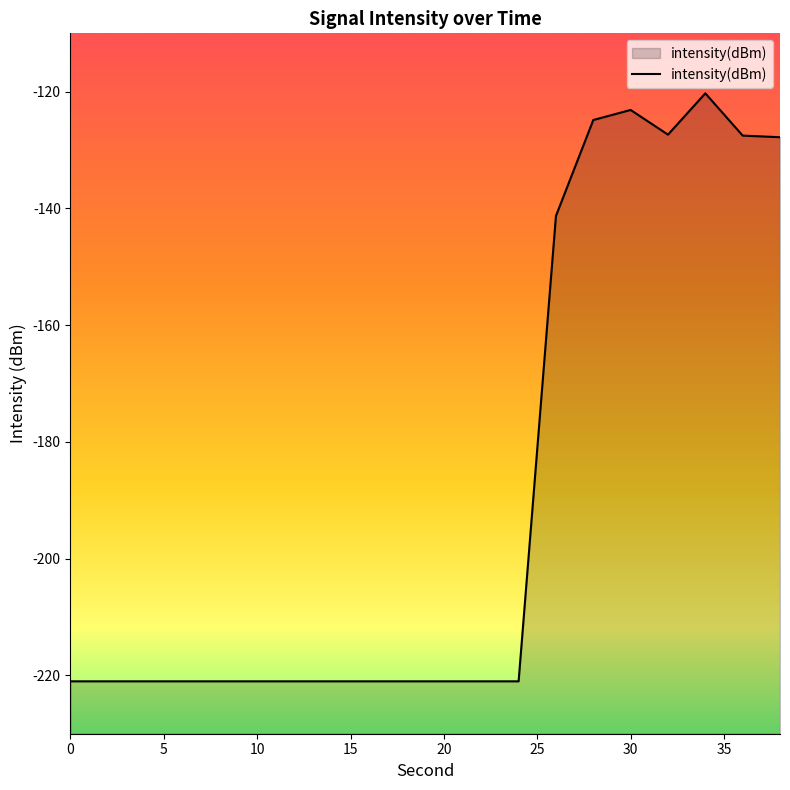

What is the difference between the maximum and second lowest values?

100.7